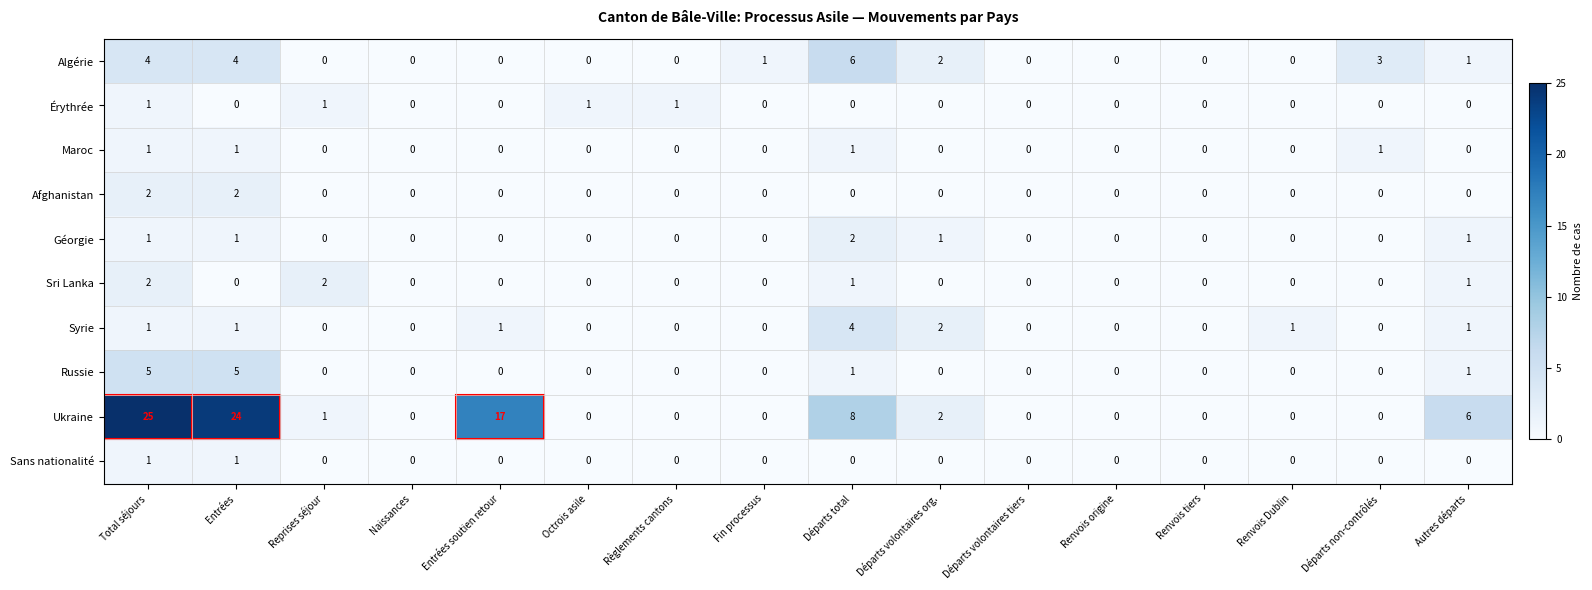

True or false: Géorgie has a value of 1 at Fin processus.

False